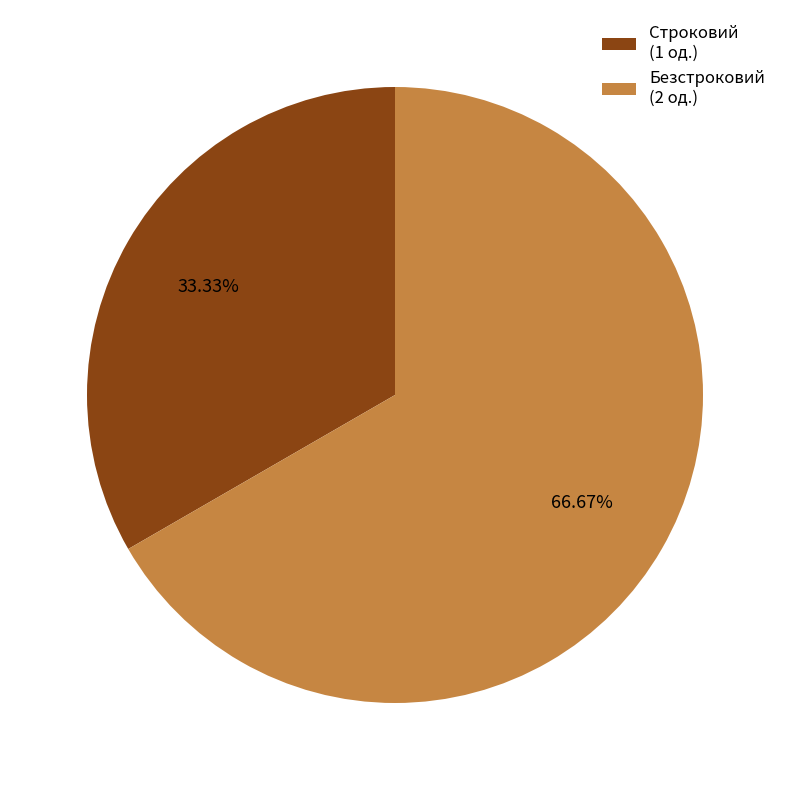

Rank the categories by value from lowest to highest.

Строковий, Безстроковий